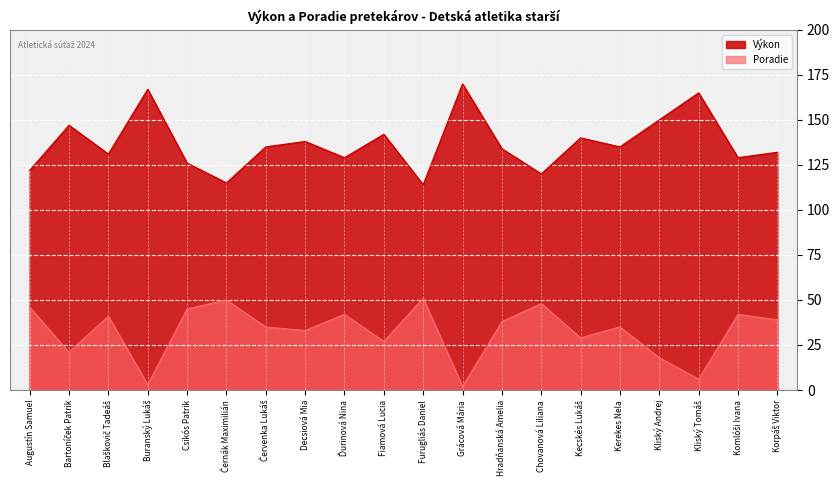

At which category is the sum across all series the highest?

Blaškovič Tadeáš